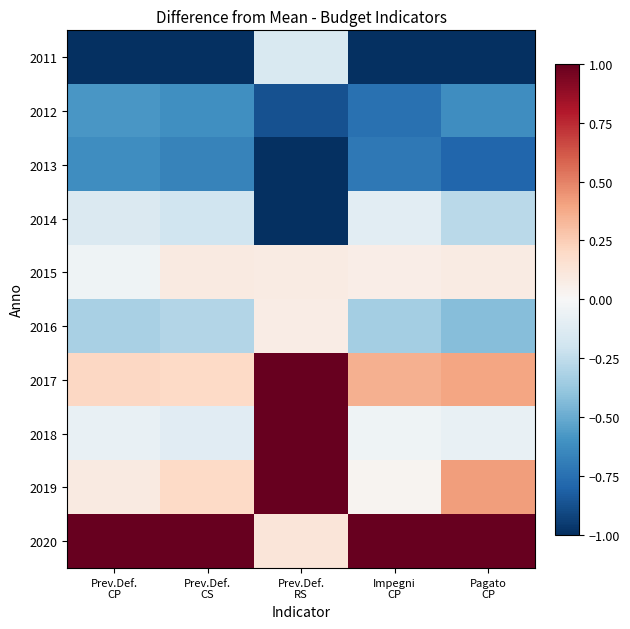

Reading left to right, list all the values displayed in this chart.

2011: Prev.Def.
CP=-1.2	Prev.Def.
CS=-1.3	Prev.Def.
RS=-0.2	Impegni
CP=-1.2	Pagato
CP=-1.3
2012: Prev.Def.
CP=-0.6	Prev.Def.
CS=-0.6	Prev.Def.
RS=-0.9	Impegni
CP=-0.7	Pagato
CP=-0.6
2013: Prev.Def.
CP=-0.6	Prev.Def.
CS=-0.7	Prev.Def.
RS=-1.7	Impegni
CP=-0.7	Pagato
CP=-0.8
2014: Prev.Def.
CP=-0.1	Prev.Def.
CS=-0.2	Prev.Def.
RS=-1.3	Impegni
CP=-0.1	Pagato
CP=-0.3
2015: Prev.Def.
CP=-0.0	Prev.Def.
CS=0.1	Prev.Def.
RS=0.1	Impegni
CP=0.1	Pagato
CP=0.1
2016: Prev.Def.
CP=-0.3	Prev.Def.
CS=-0.3	Prev.Def.
RS=0.1	Impegni
CP=-0.3	Pagato
CP=-0.4
2017: Prev.Def.
CP=0.2	Prev.Def.
CS=0.2	Prev.Def.
RS=1.1	Impegni
CP=0.4	Pagato
CP=0.4
2018: Prev.Def.
CP=-0.1	Prev.Def.
CS=-0.1	Prev.Def.
RS=1.3	Impegni
CP=-0.0	Pagato
CP=-0.1
2019: Prev.Def.
CP=0.1	Prev.Def.
CS=0.2	Prev.Def.
RS=1.4	Impegni
CP=0.0	Pagato
CP=0.4
2020: Prev.Def.
CP=2.7	Prev.Def.
CS=2.7	Prev.Def.
RS=0.1	Impegni
CP=2.7	Pagato
CP=2.6